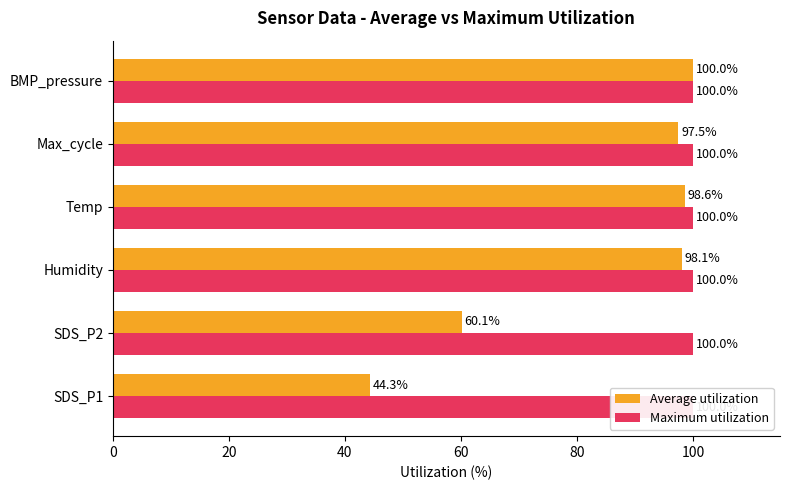

Does the chart contain any negative values?

No